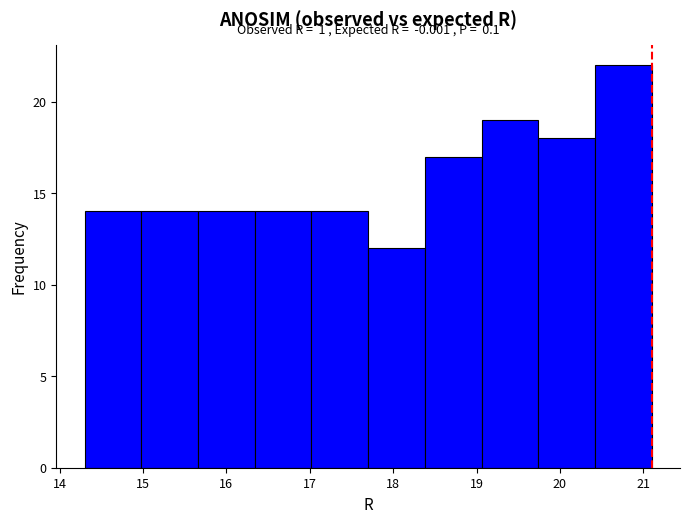

Which range on the x-axis has the tallest bar?

20.42 to 21.10